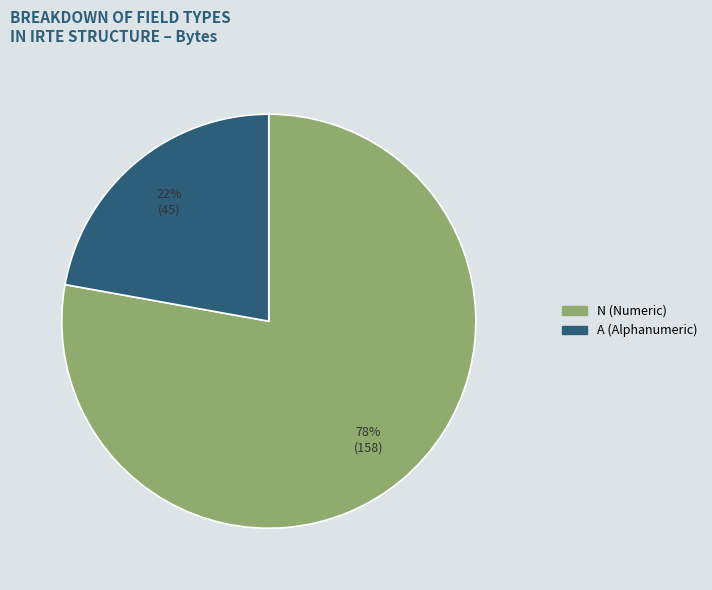

How many segments does this pie chart have?

2